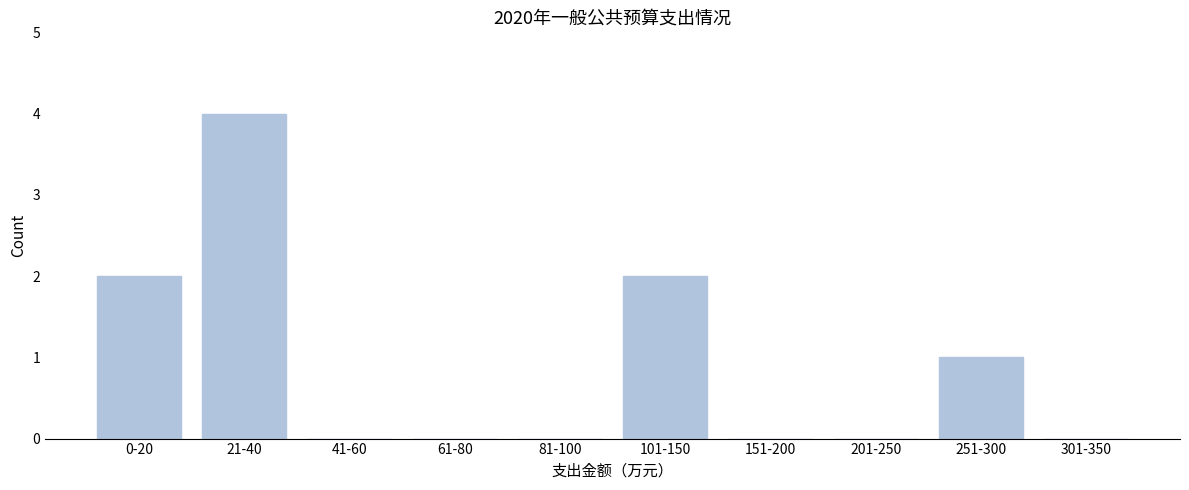

Reading left to right, what are all the values shown in this chart?

0-20=2	21-40=4	41-60=0	61-80=0	81-100=0	101-150=2	151-200=0	201-250=0	251-300=1	301-350=0